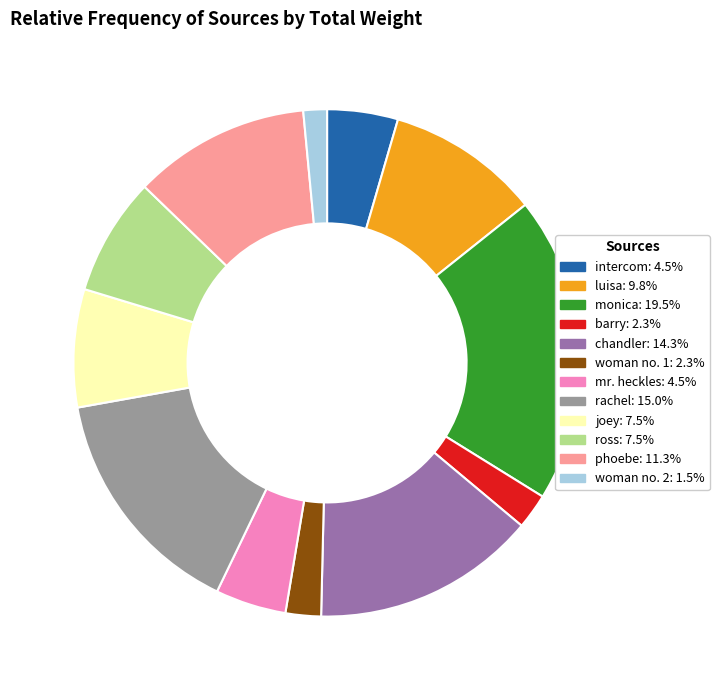

Combined, do woman no. 1: 2.3% and woman no. 2: 1.5% account for over 50%?

No